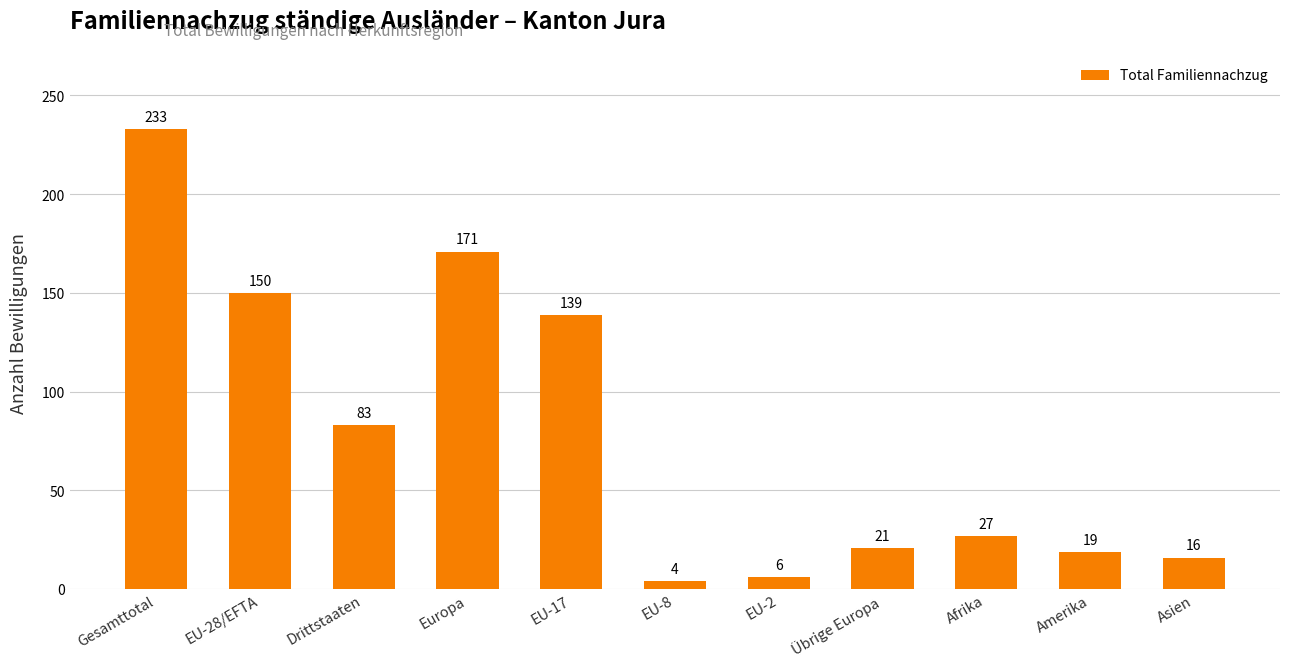

What is the sum of the values at Afrika and Amerika?

46